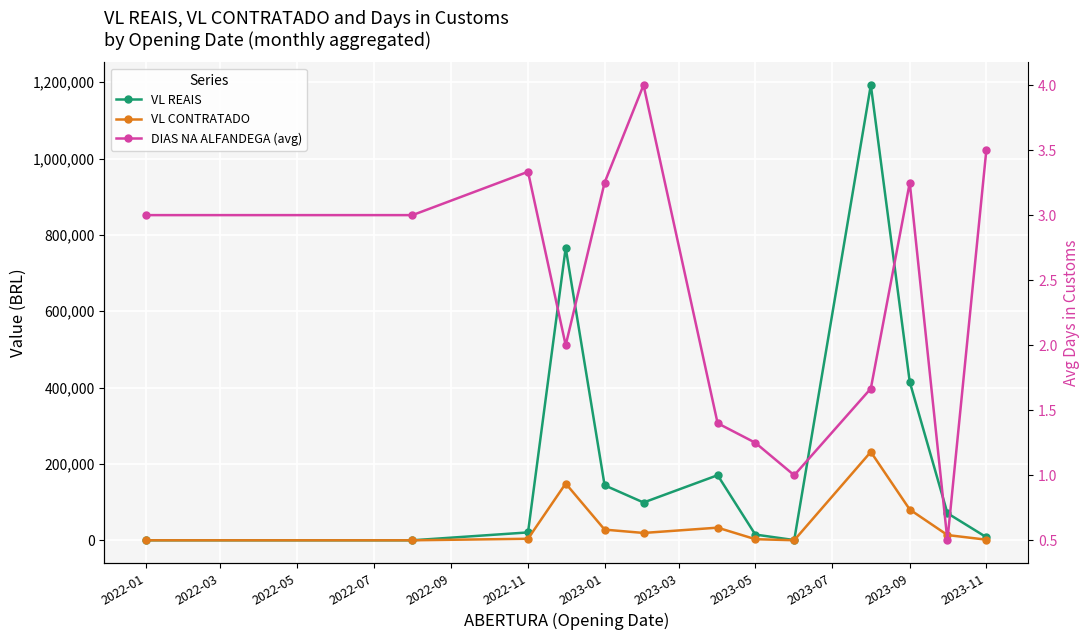

How many distinct data groups are displayed?

3